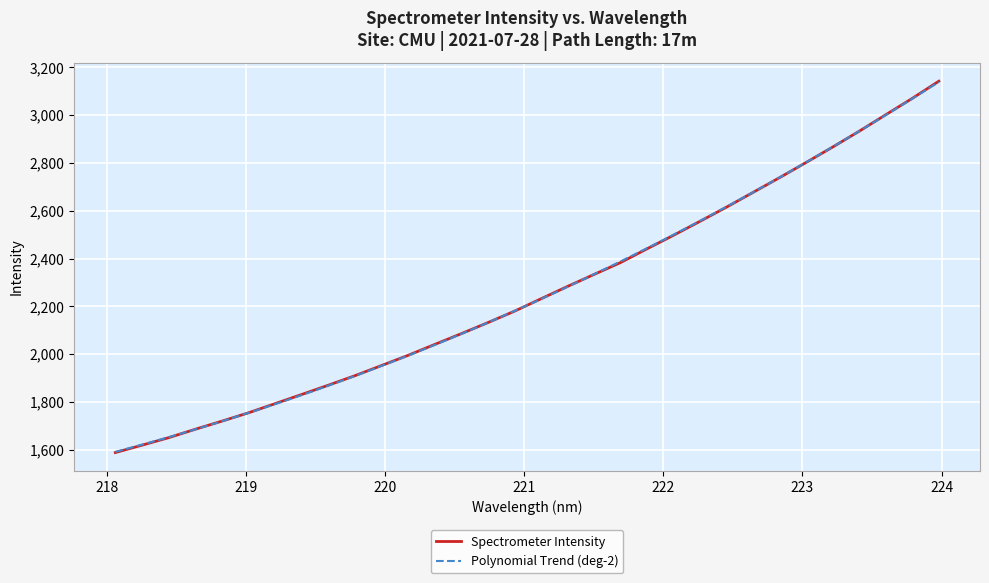

Where is the data nearest to the value 2365?

221.6902